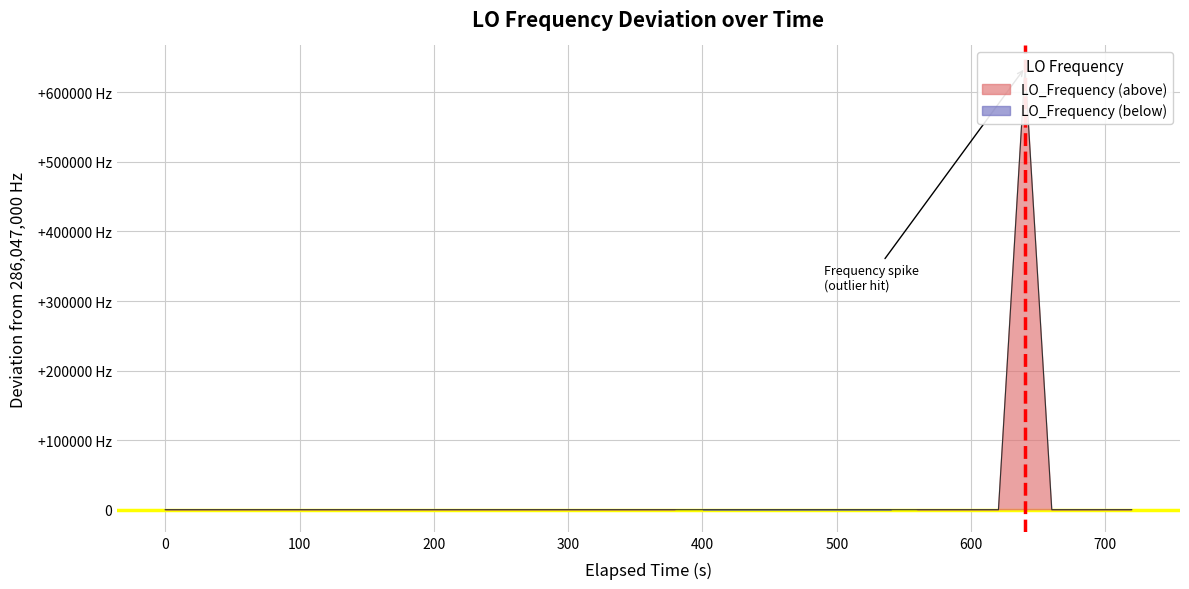

How many lines are shown in the chart?

1